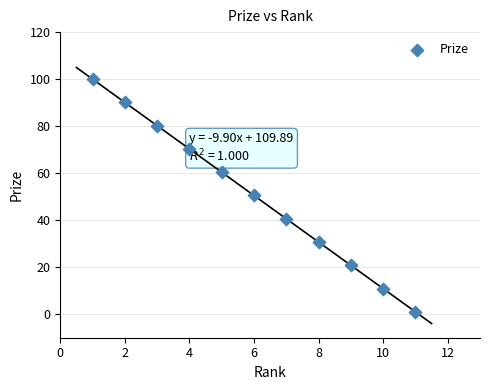

What is the range of Y values (max minus min)?

99.0